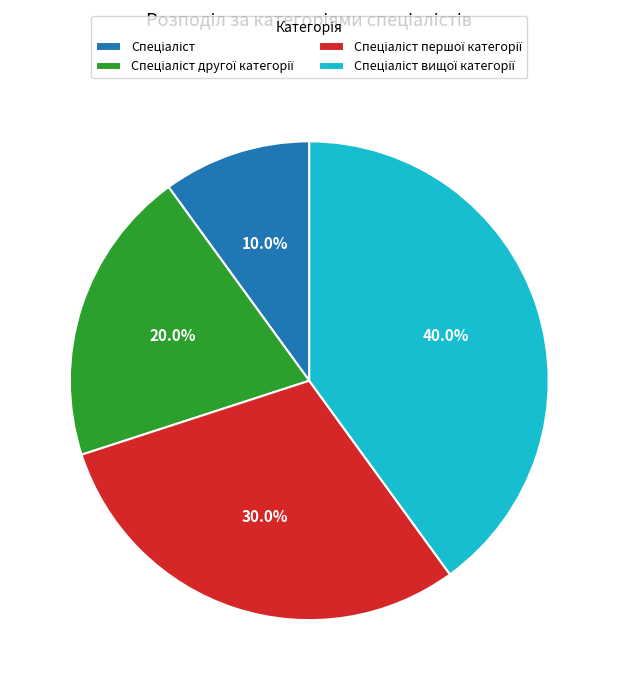

Is there a majority slice in this chart?

No